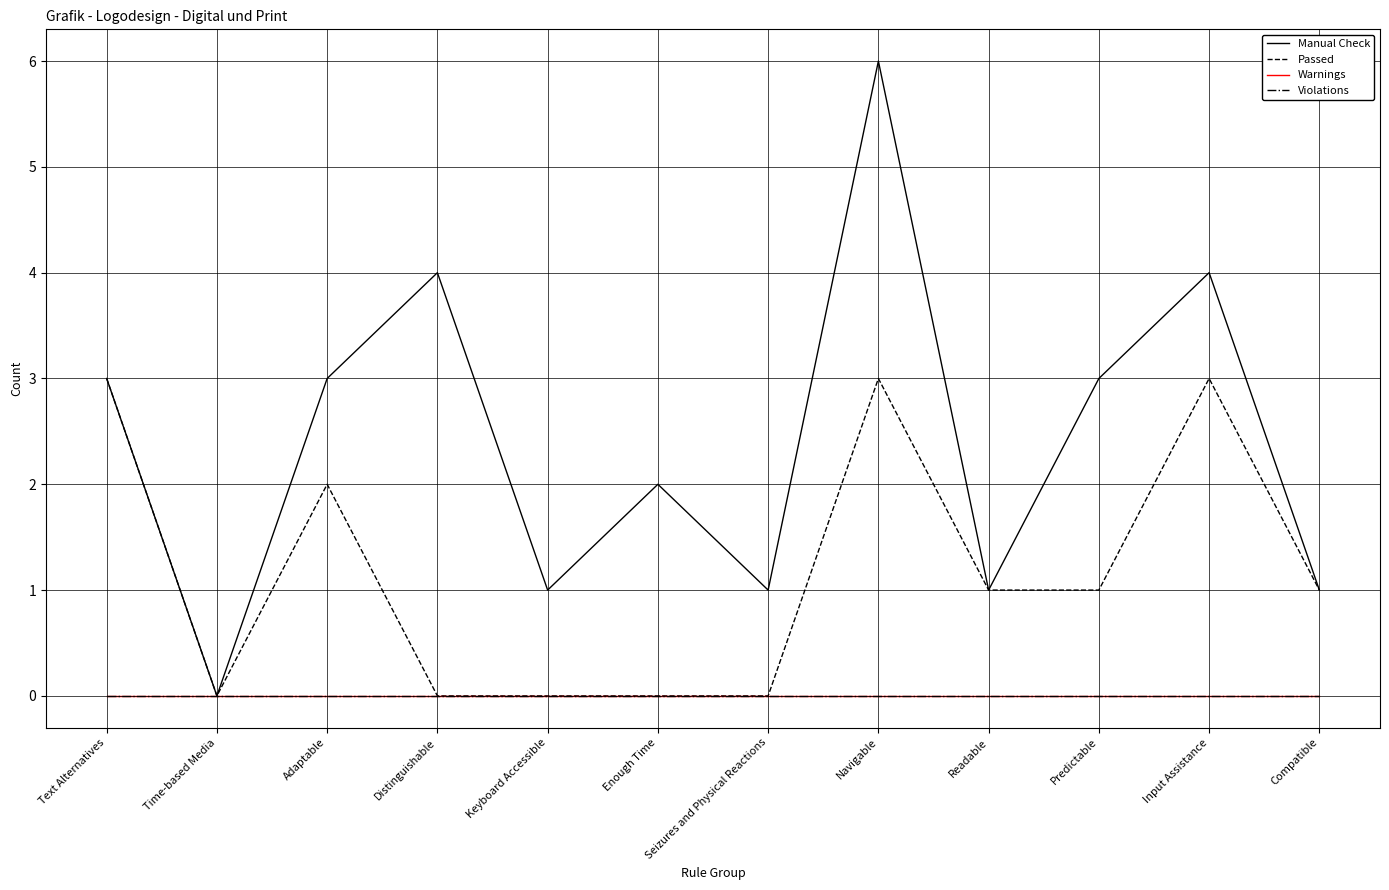

True or false: Violations has more than 1 interior local peaks.

False